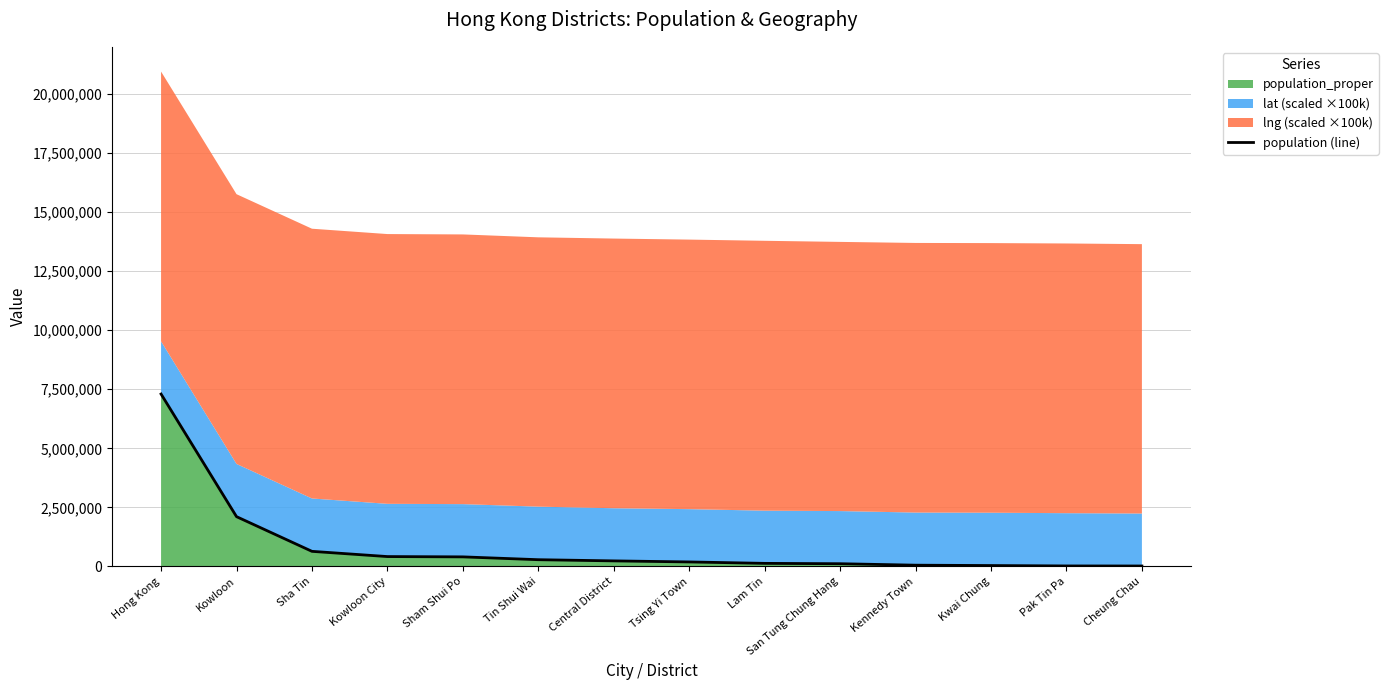

True or false: there are more than 1 points higher than both neighbors.

False